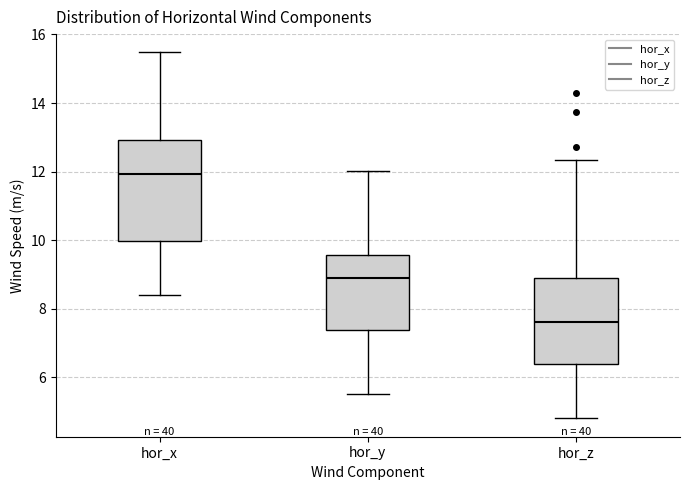

Reading left to right, read every box against the y-axis: the position of its median line, the range the box covers, and the ends of its whiskers. The values are not printed on the chart, so give them approximately, as read against the axis.

hor_x: median 12.0, box 10.0 to 13.0, whiskers 8.4 to 15.4
hor_y: median 8.8, box 7.4 to 9.6, whiskers 5.6 to 12.0
hor_z: median 7.6, box 6.4 to 9.0, whiskers 4.8 to 12.4